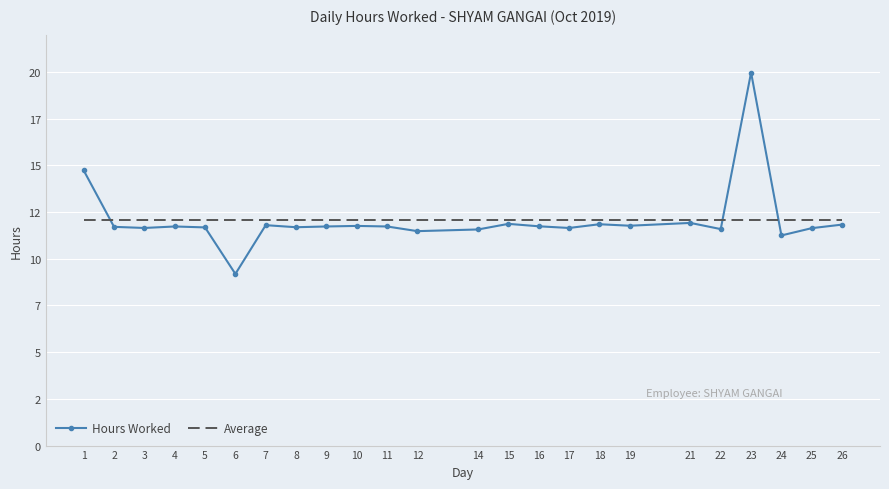

Reading left to right, extract all data points from this chart.

Hours Worked: 1=14.7	2=11.7	3=11.7	4=11.7	5=11.7	6=9.2	7=11.8	8=11.7	9=11.7	10=11.8	11=11.7	12=11.5	14=11.6	15=11.9	16=11.7	17=11.7	18=11.8	19=11.8	21=11.9	22=11.6	23=20.0	24=11.2	25=11.6	26=11.8
Average: 1=12.1	2=12.1	3=12.1	4=12.1	5=12.1	6=12.1	7=12.1	8=12.1	9=12.1	10=12.1	11=12.1	12=12.1	14=12.1	15=12.1	16=12.1	17=12.1	18=12.1	19=12.1	21=12.1	22=12.1	23=12.1	24=12.1	25=12.1	26=12.1